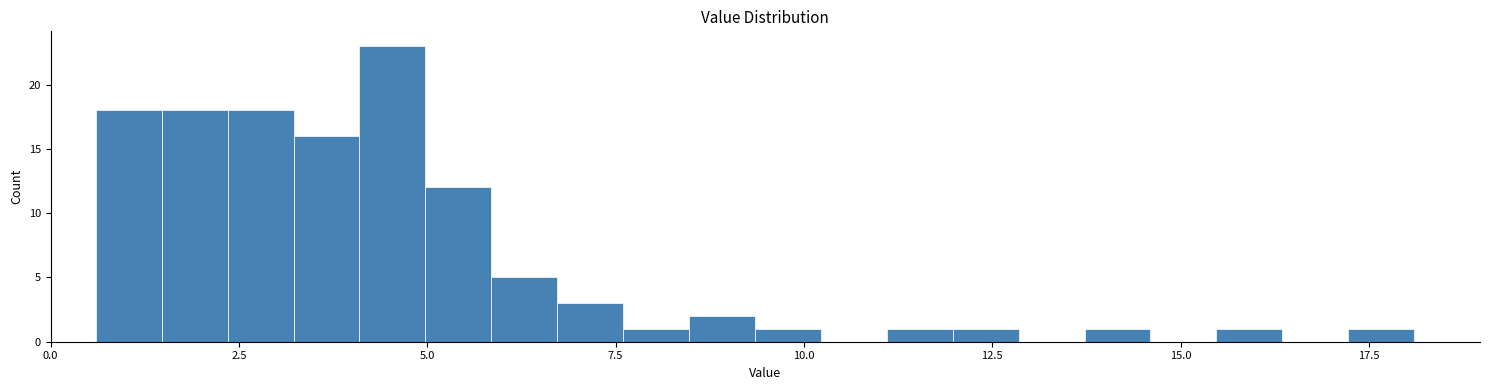

Read against the x-axis, roughly where is the centre of the tallest bar?

4.5